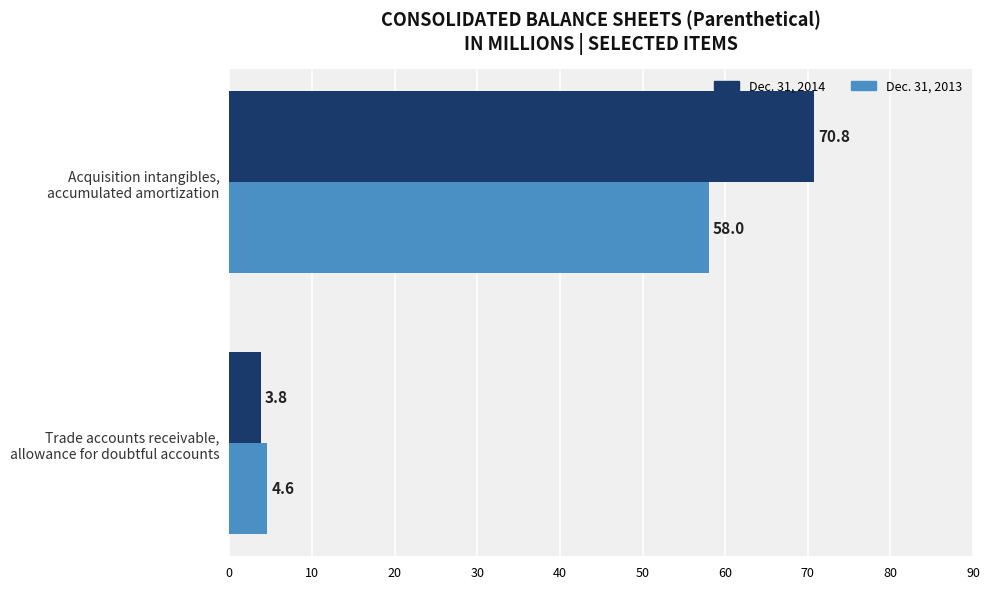

What is the maximum value shown in the chart?

70.8